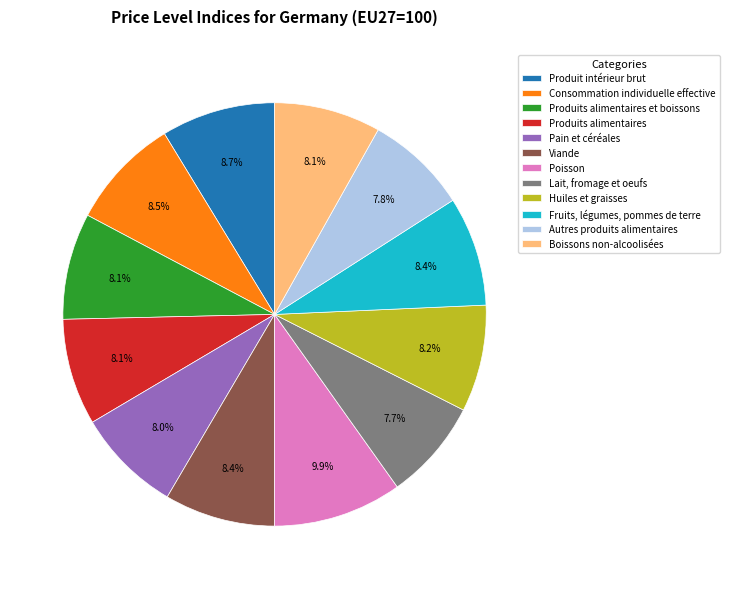

Which slice is the largest?

Poisson